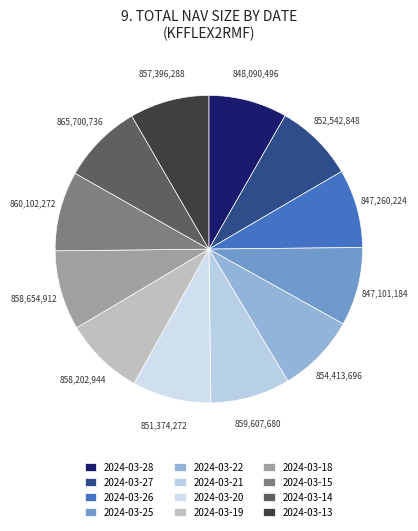

To the nearest percent, what is the combined percentage of 2024-03-14 and 2024-03-26?

17%